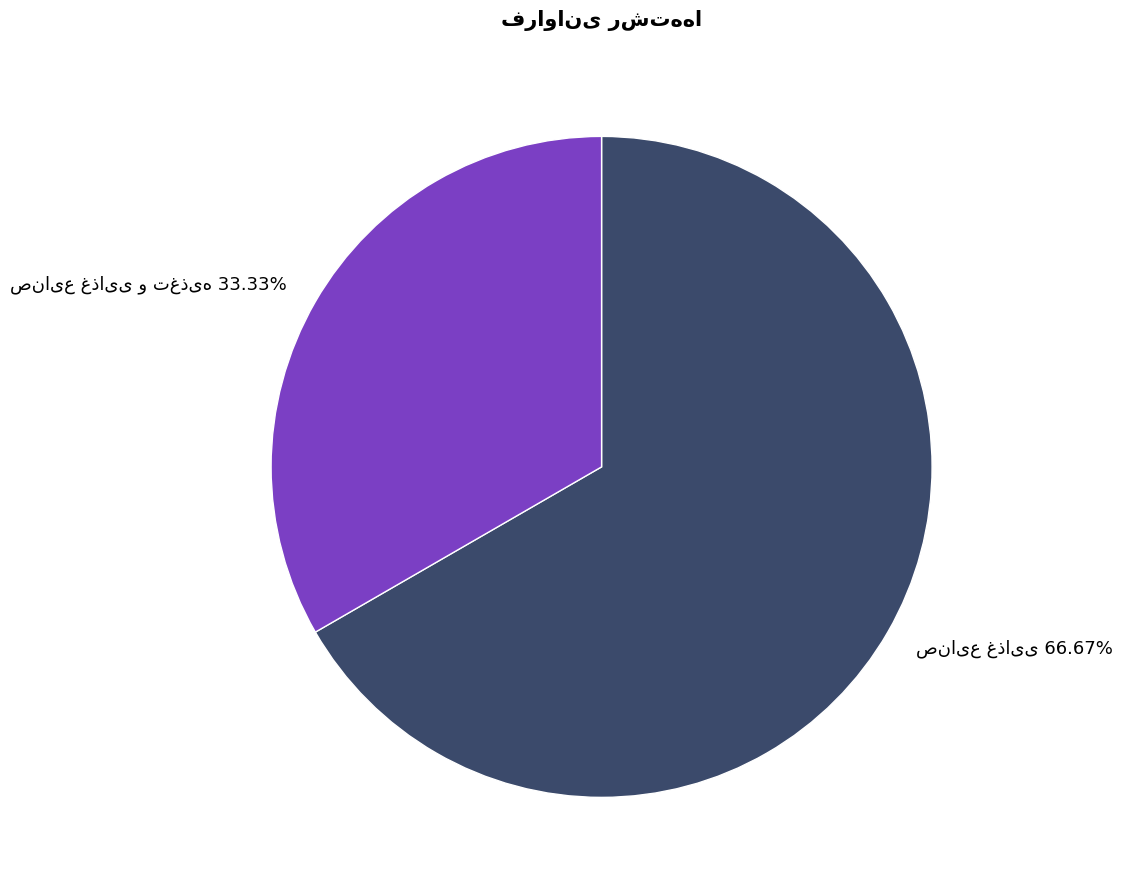

Is there a majority slice in this chart?

Yes